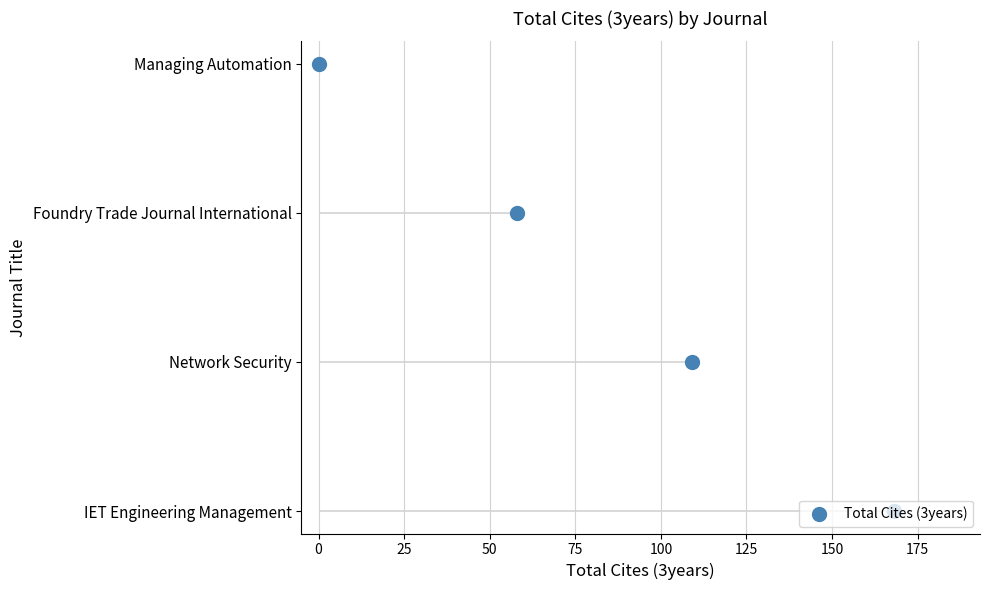

Between −25 and 50, which is larger?

50